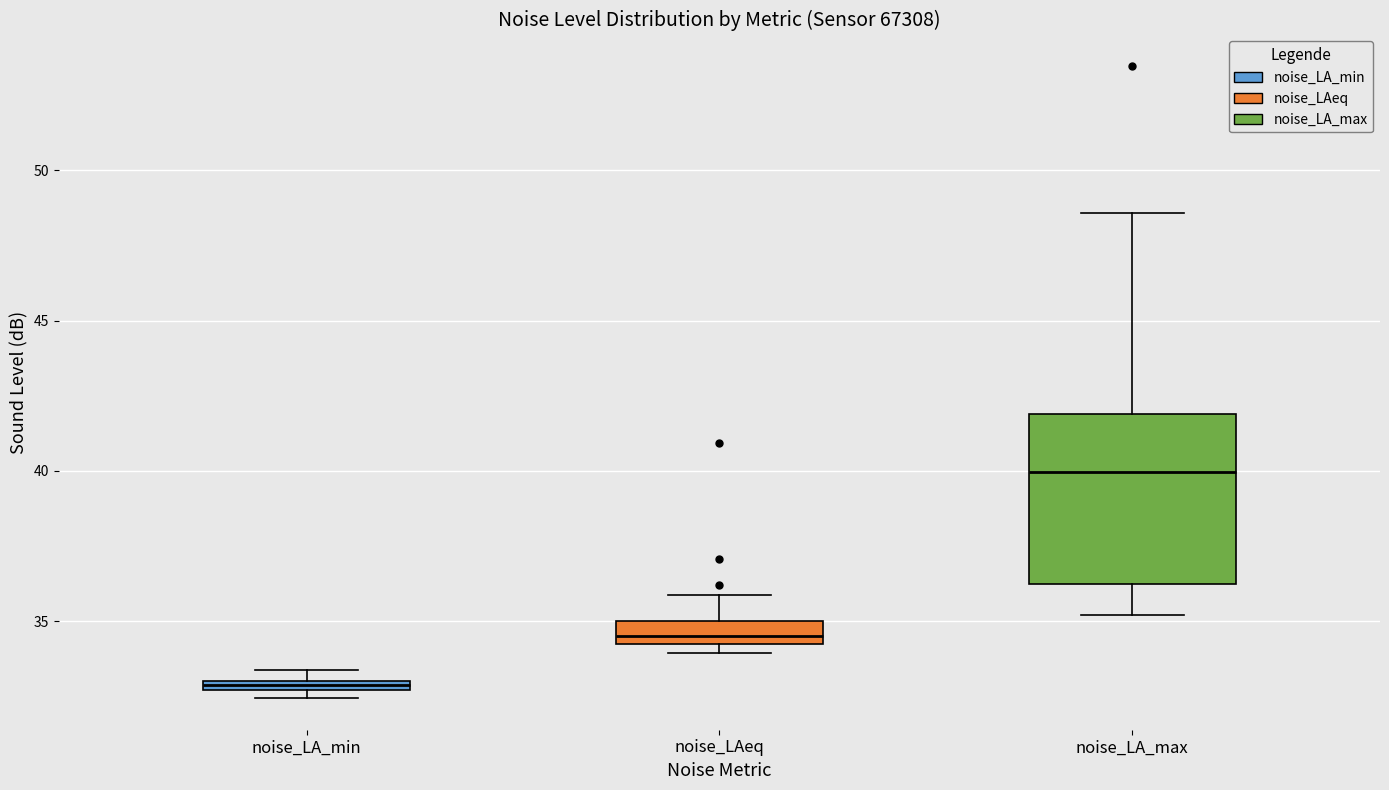

Comparing the boxes themselves (not the whiskers), which one is the tallest?

noise_LA_max